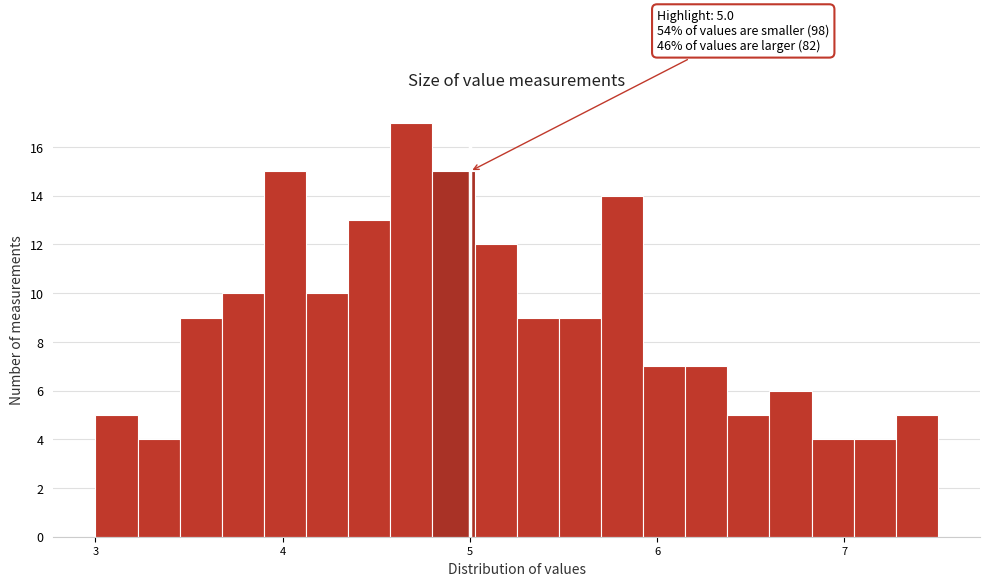

Around what value on the x-axis is the tallest bar? Give the approximate position of its centre, as read against the axis.

4.7